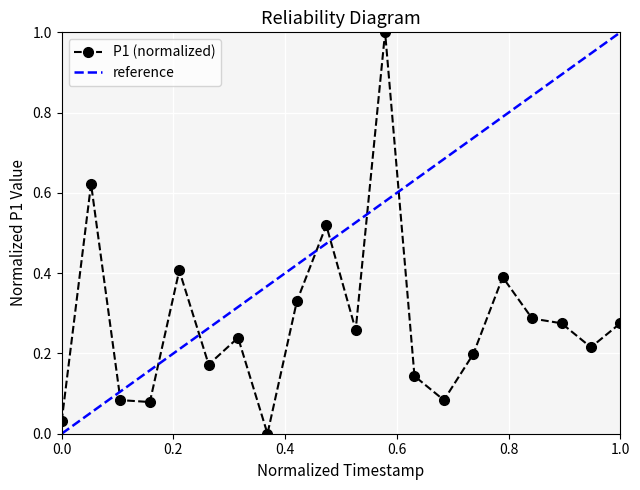

What is the greatest value displayed?

1.0